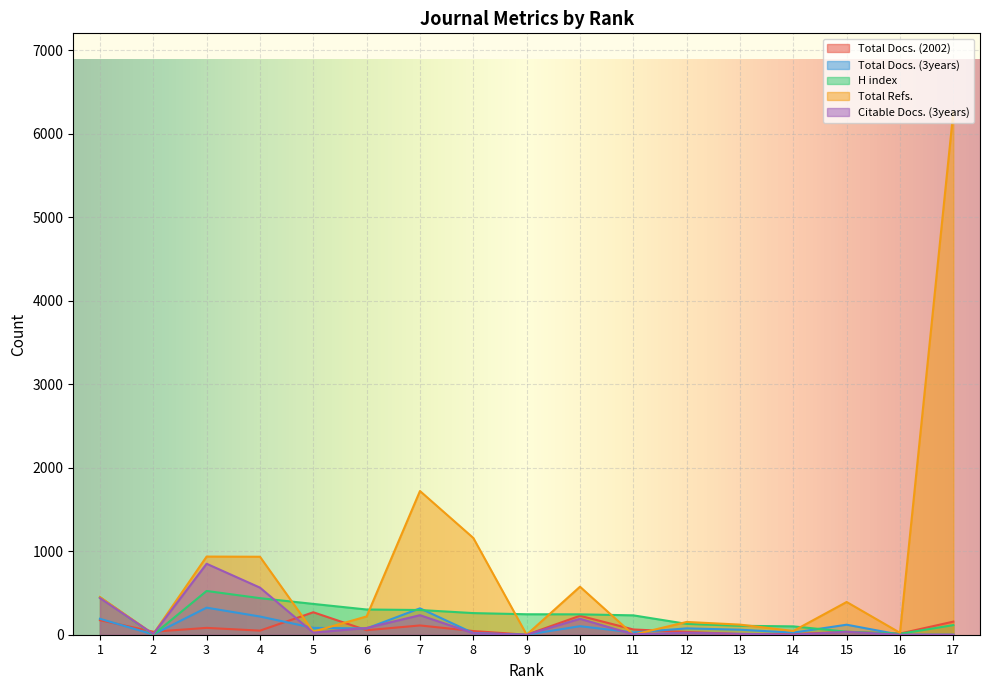

Which series changed the most between 2 and 3?

Total Refs.